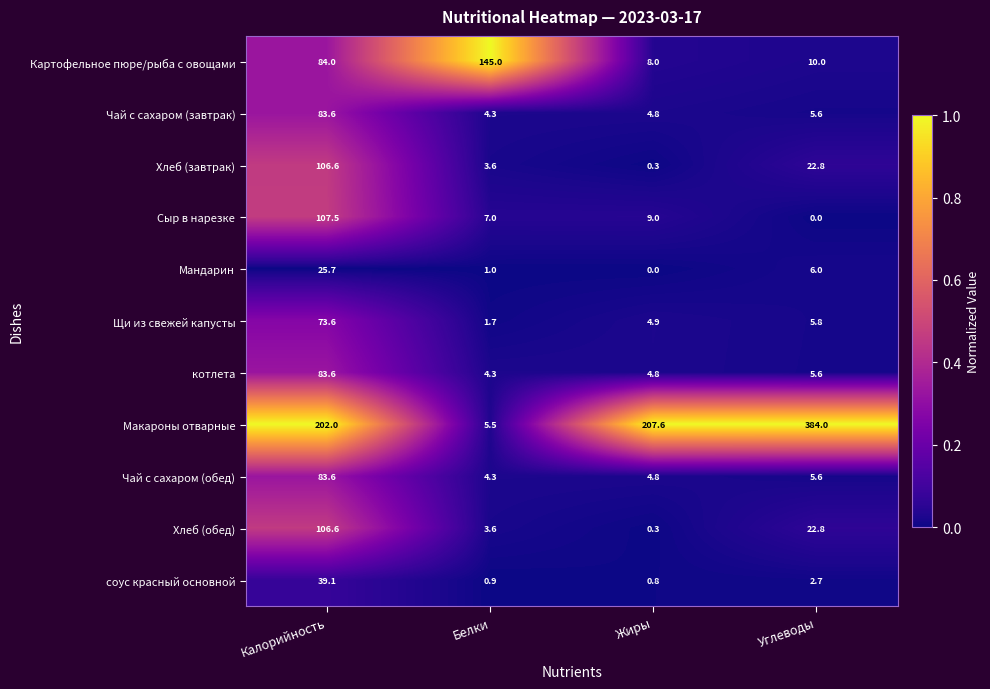

At how many categories does at least one series exceed 0?

4